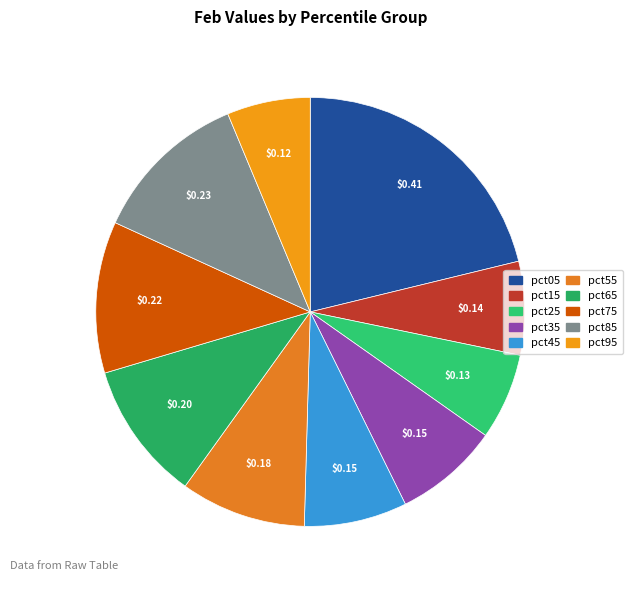

Count the number of slices in the pie.

10